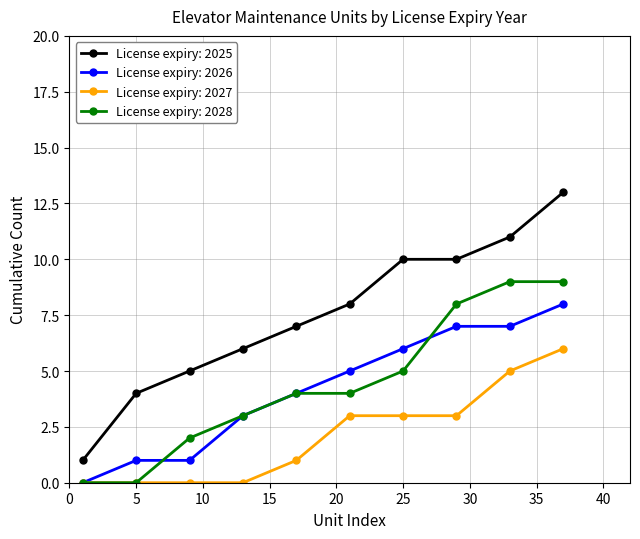

Rank the series by their maximum value, from highest to lowest.

License expiry: 2025, License expiry: 2028, License expiry: 2026, License expiry: 2027